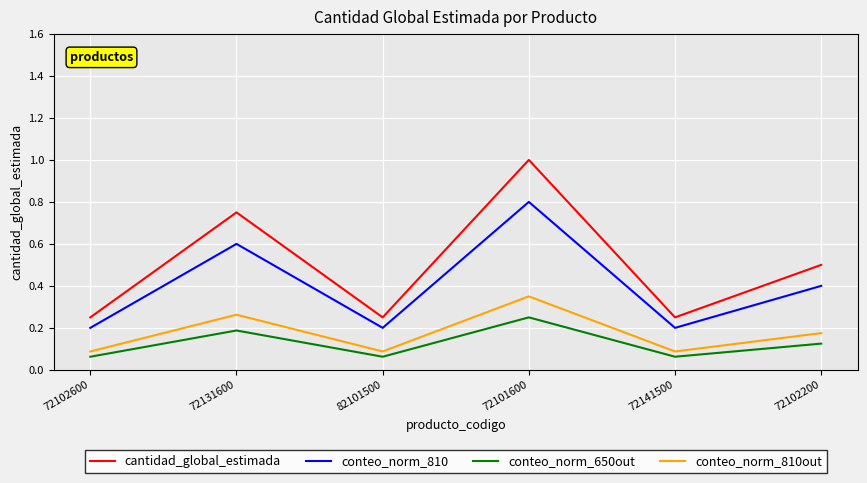

What is the difference between the second highest and minimum values in the cantidad_global_estimada series?

0.5